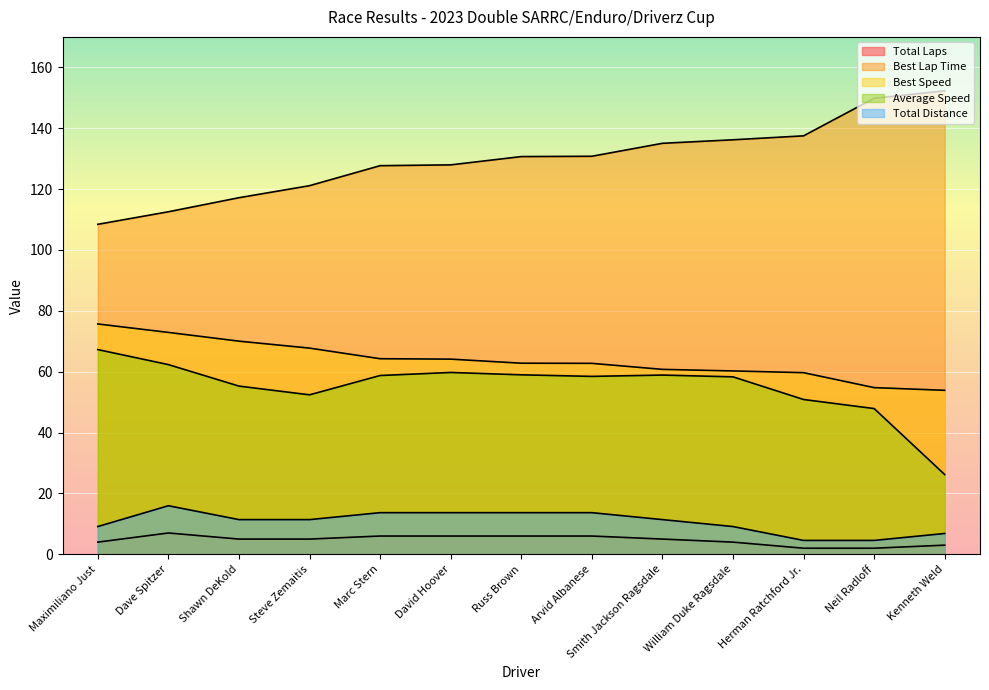

Where is Average Speed nearest to the value 46?

Neil Radloff